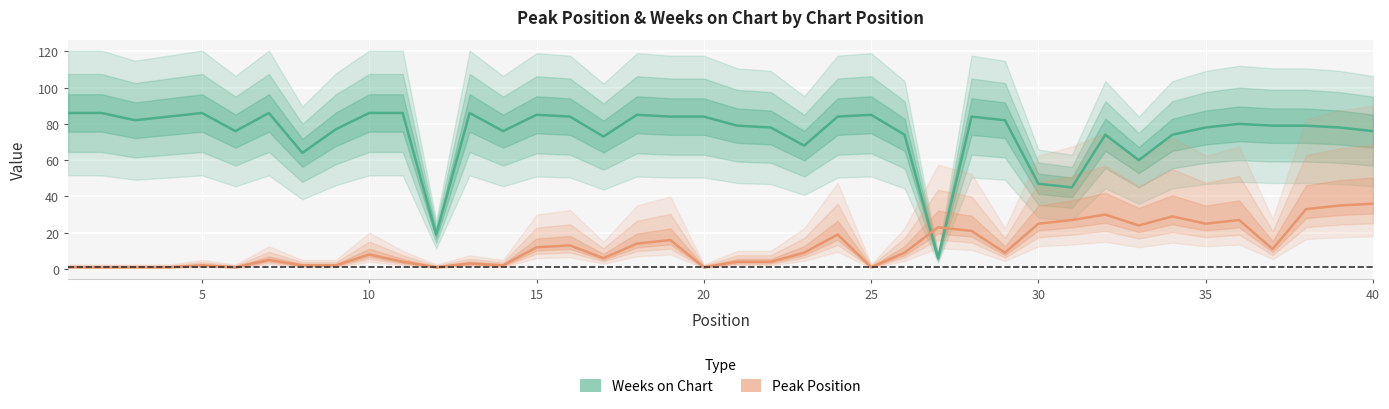

What is the sum of all Weeks on Chart values?

2985